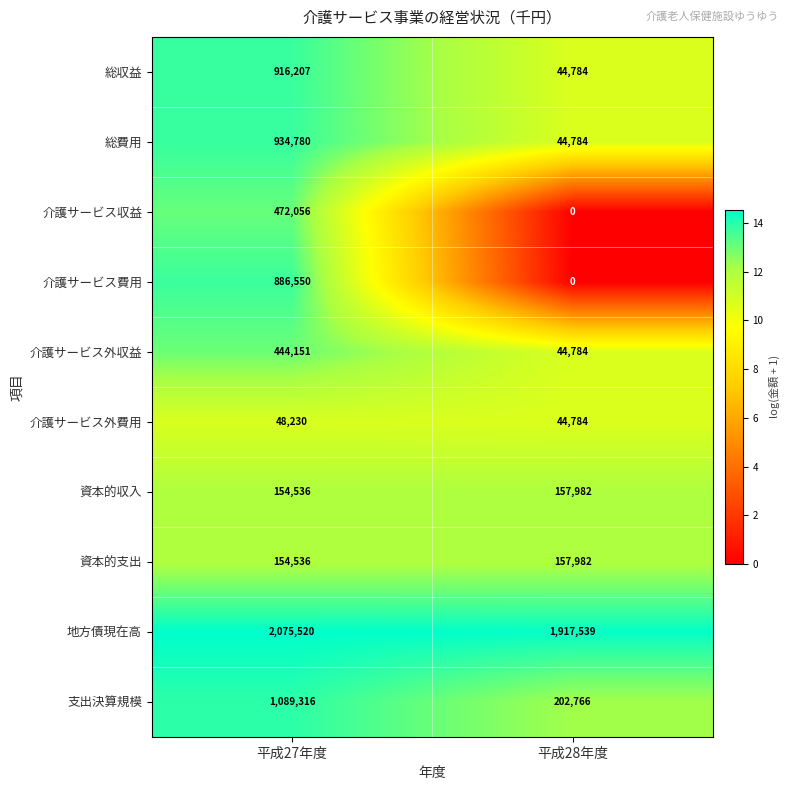

Reading right to left, extract all data points from this chart.

総収益: 平成28年度=44784	平成27年度=916207
総費用: 平成28年度=44784	平成27年度=934780
介護サービス収益: 平成28年度=0	平成27年度=472056
介護サービス費用: 平成28年度=0	平成27年度=886550
介護サービス外収益: 平成28年度=44784	平成27年度=444151
介護サービス外費用: 平成28年度=44784	平成27年度=48230
資本的収入: 平成28年度=157982	平成27年度=154536
資本的支出: 平成28年度=157982	平成27年度=154536
地方債現在高: 平成28年度=1917539	平成27年度=2075520
支出決算規模: 平成28年度=202766	平成27年度=1089316